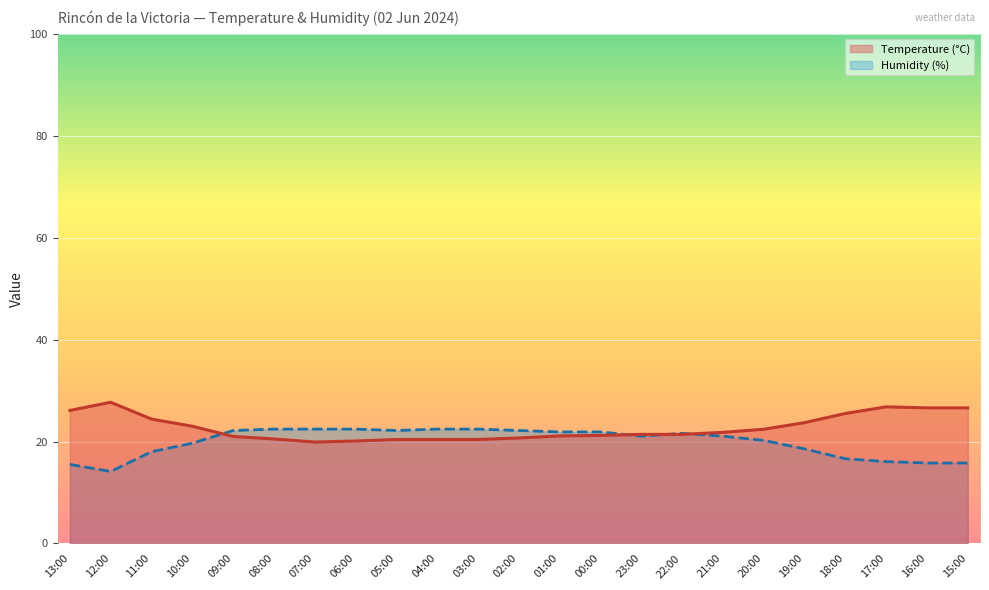

How many lines are shown in the chart?

2